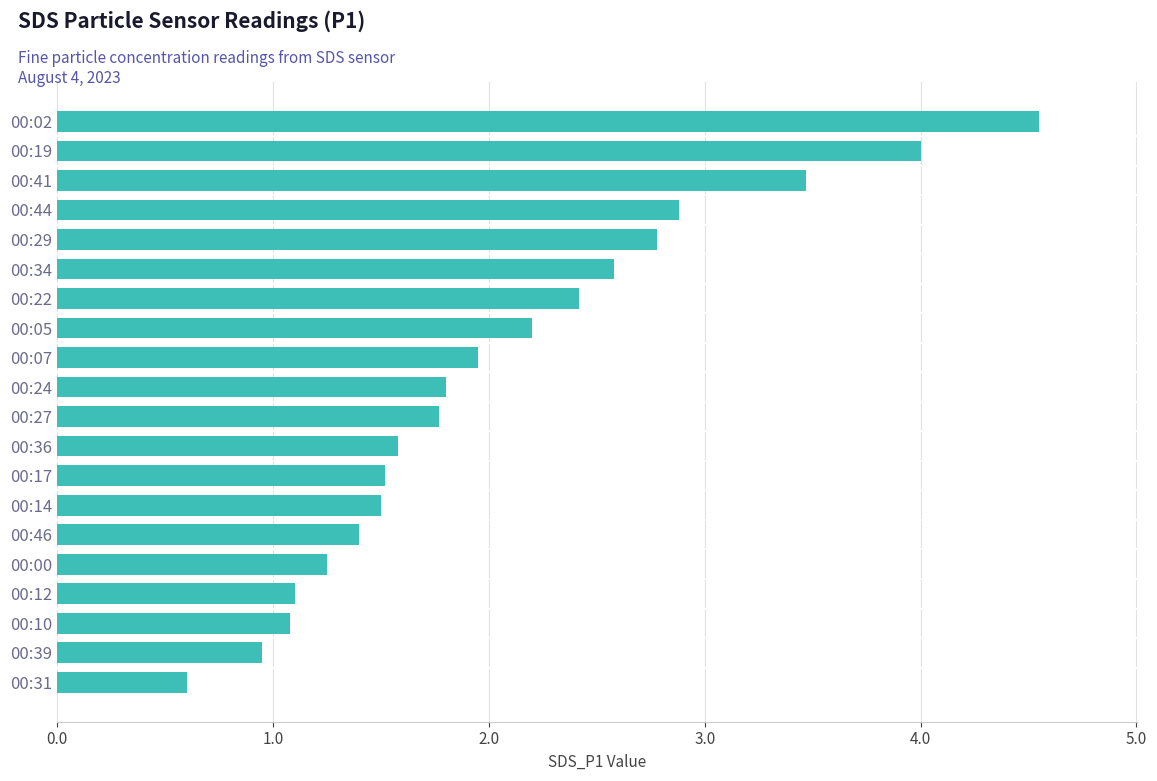

What is the smallest value displayed?

0.6